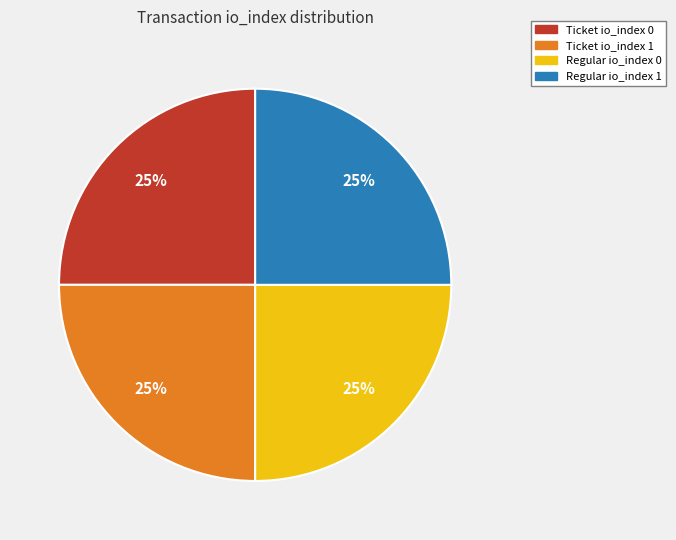

Is there any slice that represents more than half of the pie?

No